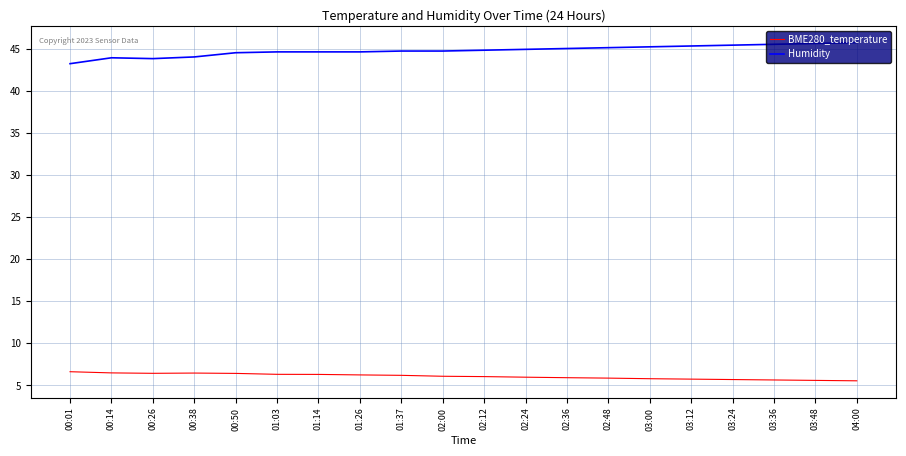

What is the difference between the highest and lowest values at 02:00?

38.6